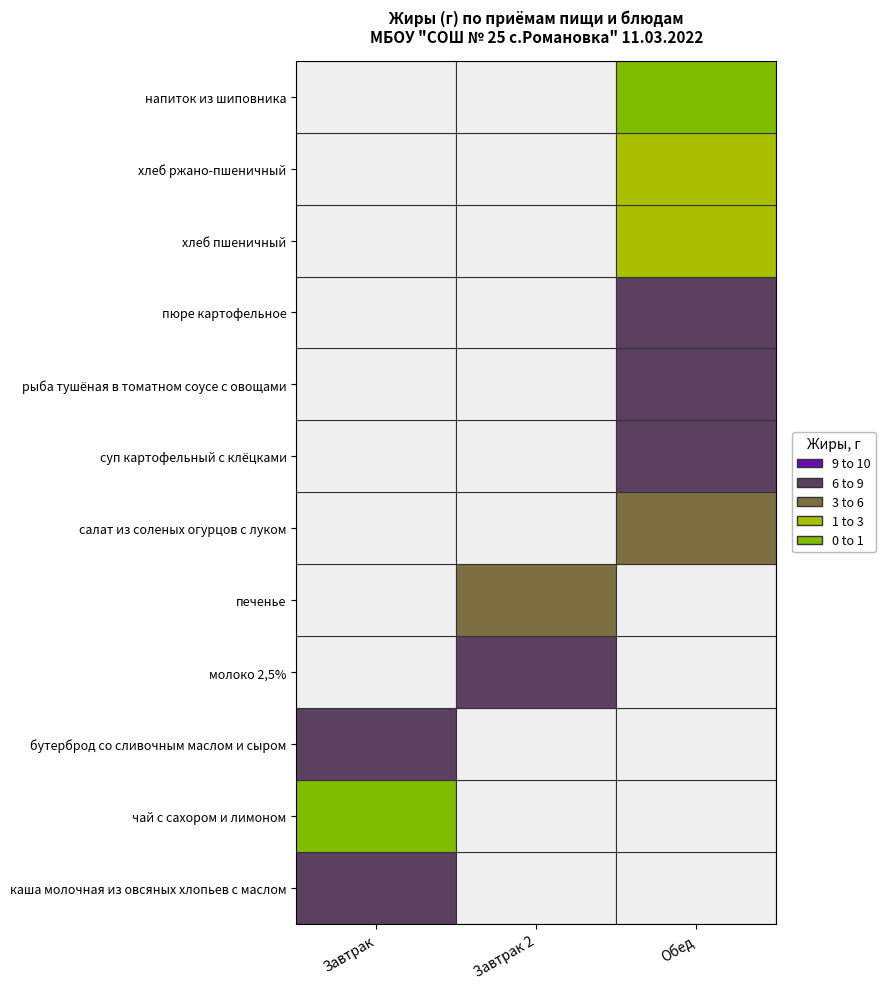

Which label corresponds to the largest value in the chart?

каша молочная из овсяных хлопьев с маслом